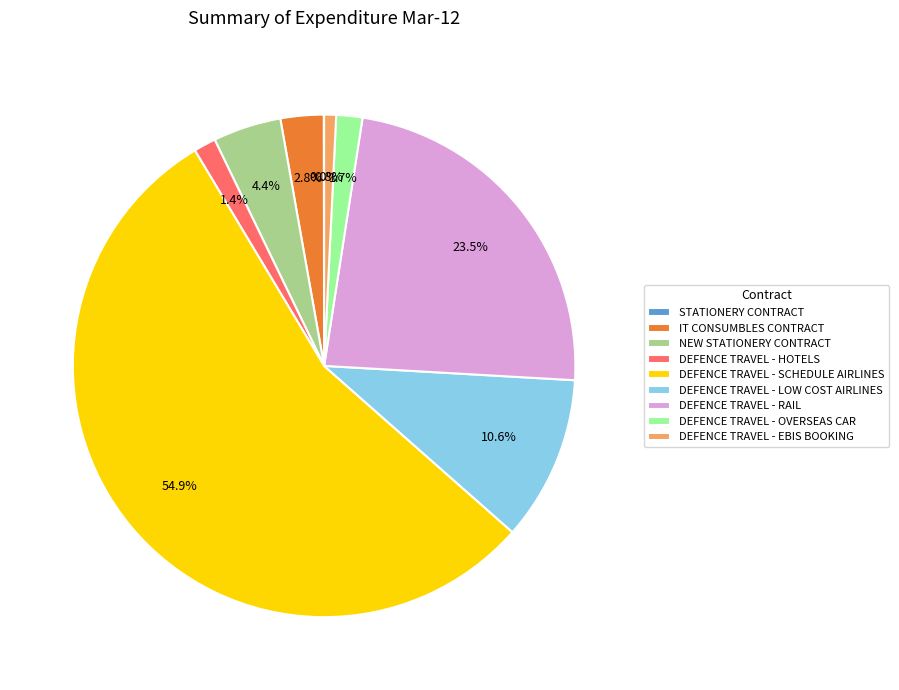

What is the majority slice?

DEFENCE TRAVEL - SCHEDULE AIRLINES